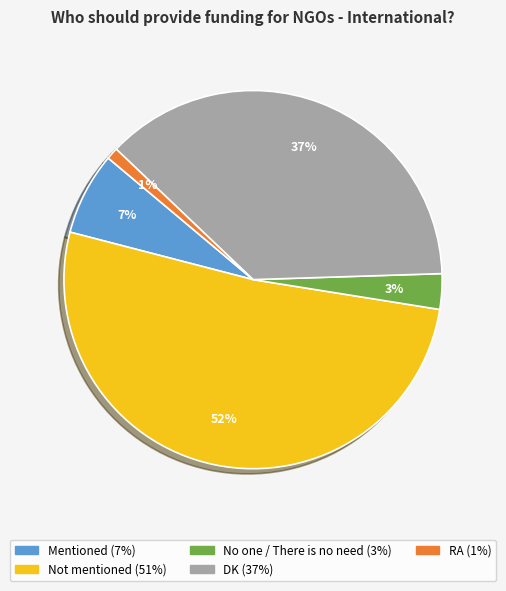

What percentage is the No one / There is no need slice, to the nearest percent?

3%